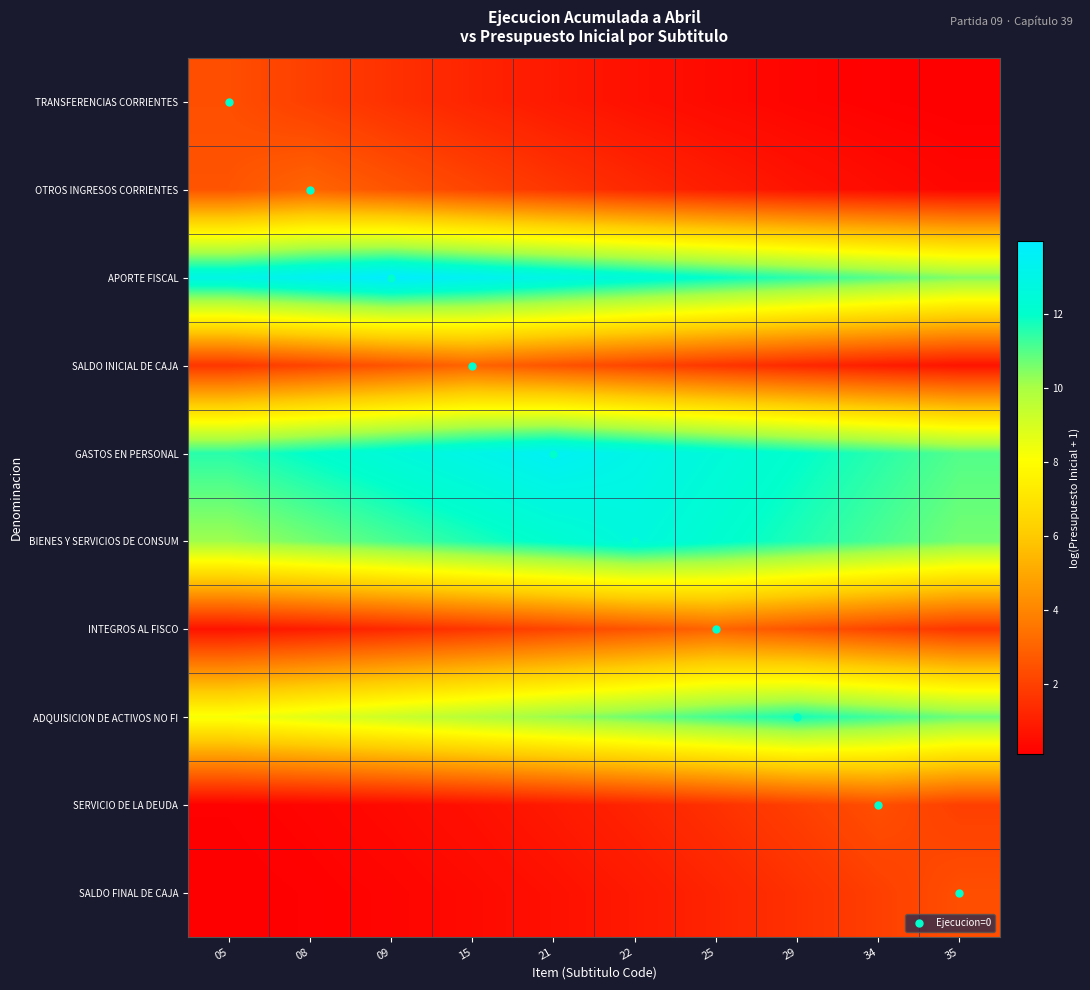

What is the spread (max minus min) of values at 05?

12.9